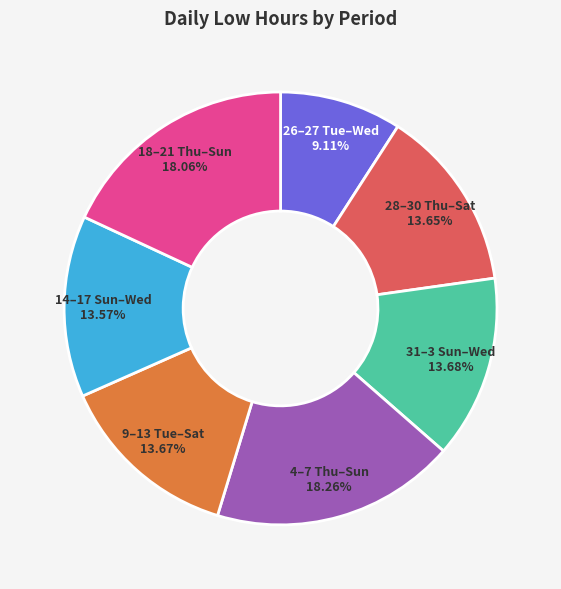

Does 9–13 Tue–Sat represent more than half of the total?

No